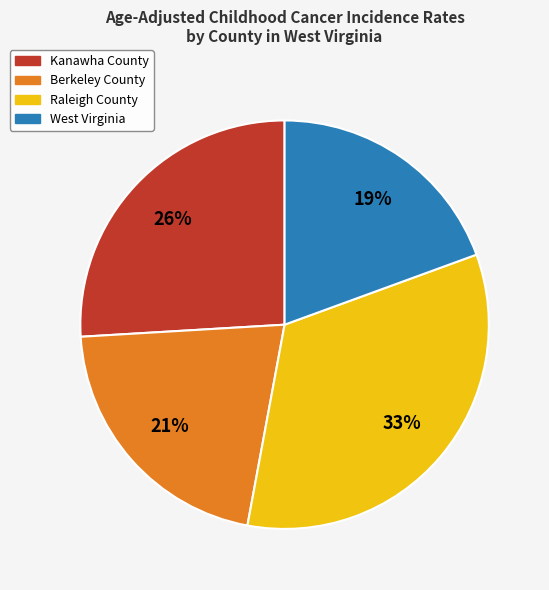

To the nearest percent, what is the difference between the largest and smallest slice percentages?

14%